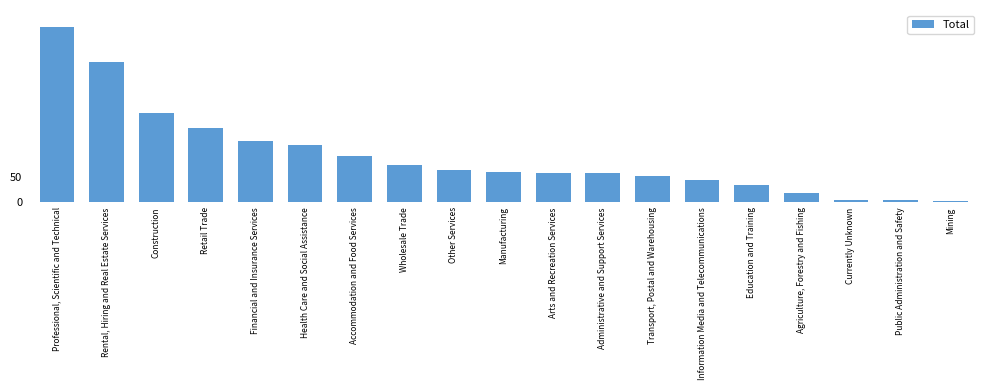

What value does the data have at Education and Training?

35